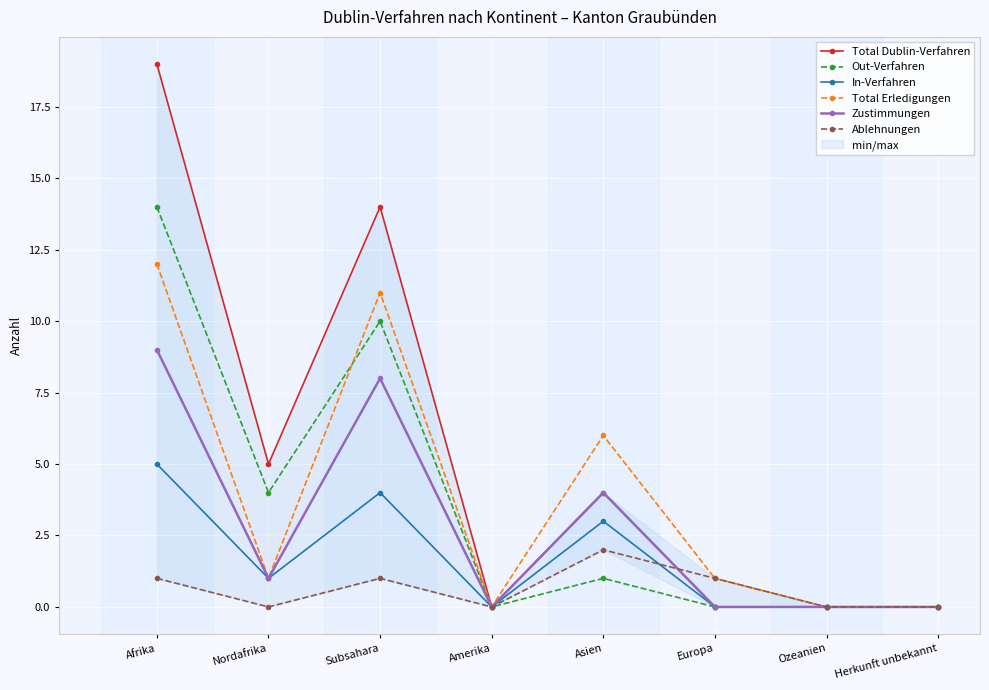

What is the difference between the maximum and minimum values in the Total Dublin-Verfahren series?

19